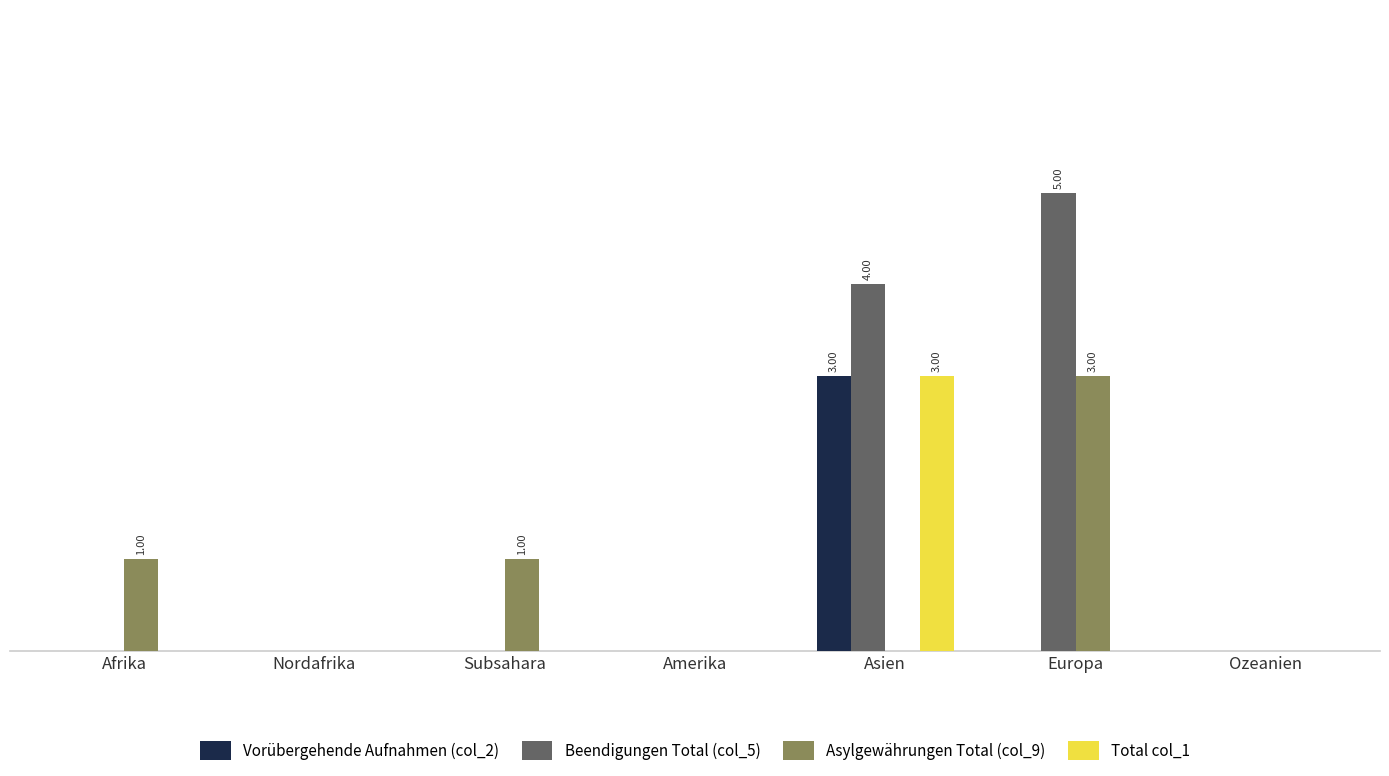

Which has a higher value, Nordafrika or Asien?

Asien